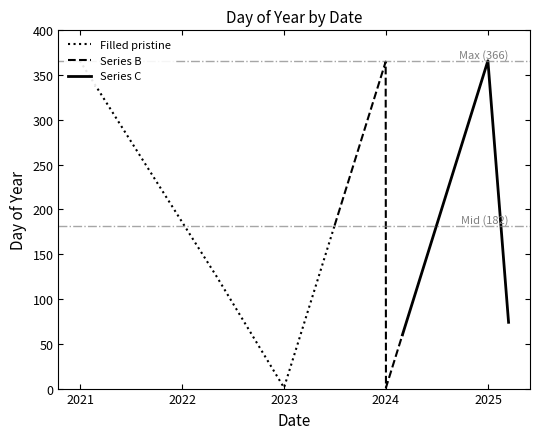

True or false: Series B has more than 1 interior local peaks.

False